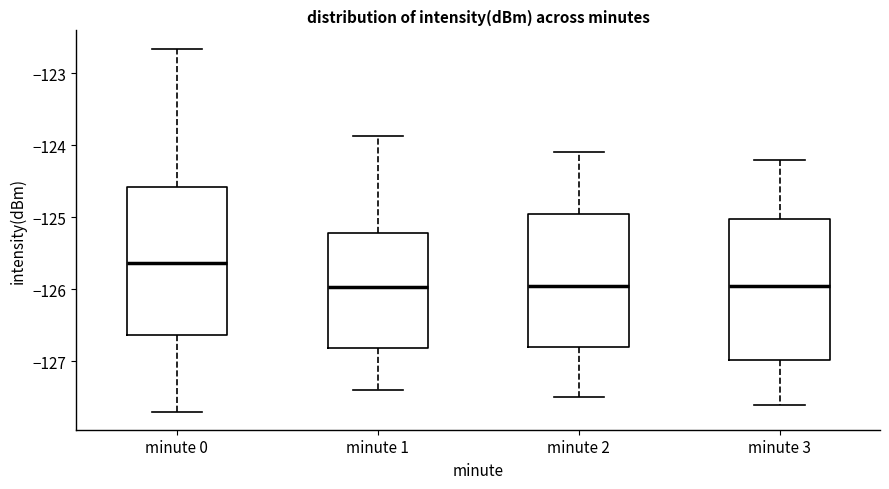

Where is the upper edge of the box for minute 2 on the y-axis? The values are not printed on the chart, so give them approximately, as read against the axis.

-124.9